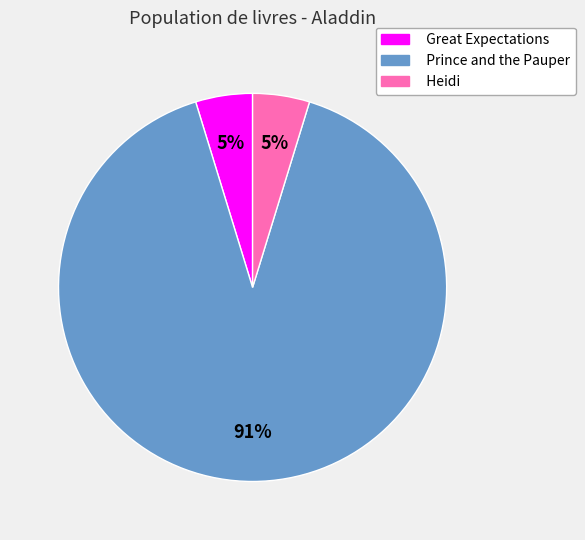

Do Prince and the Pauper and Great Expectations together represent more than half of the pie?

Yes